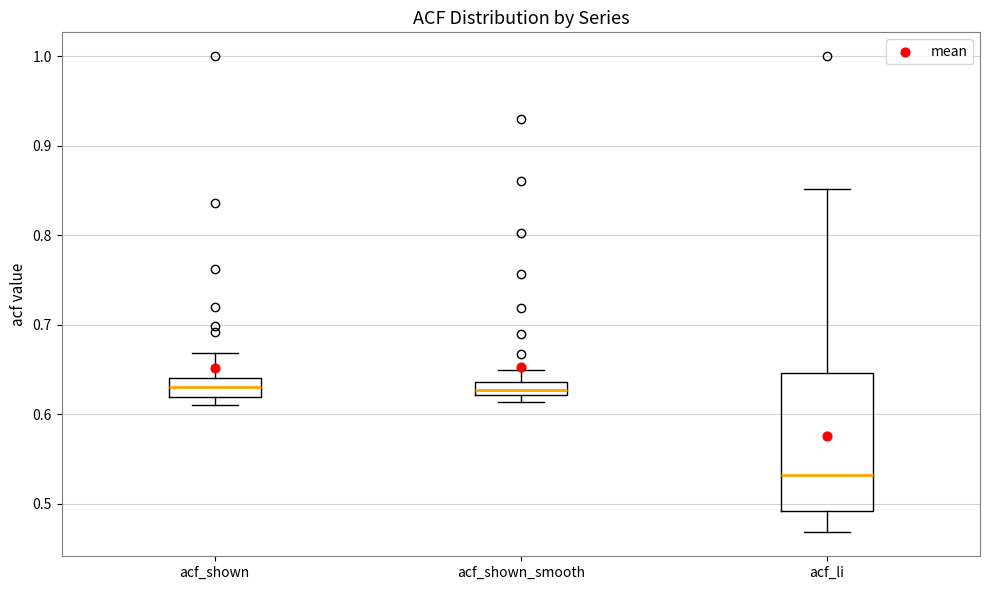

Where does the median line of the box for acf_shown sit on the y-axis? The values are not printed on the chart, so give them approximately, as read against the axis.

0.63